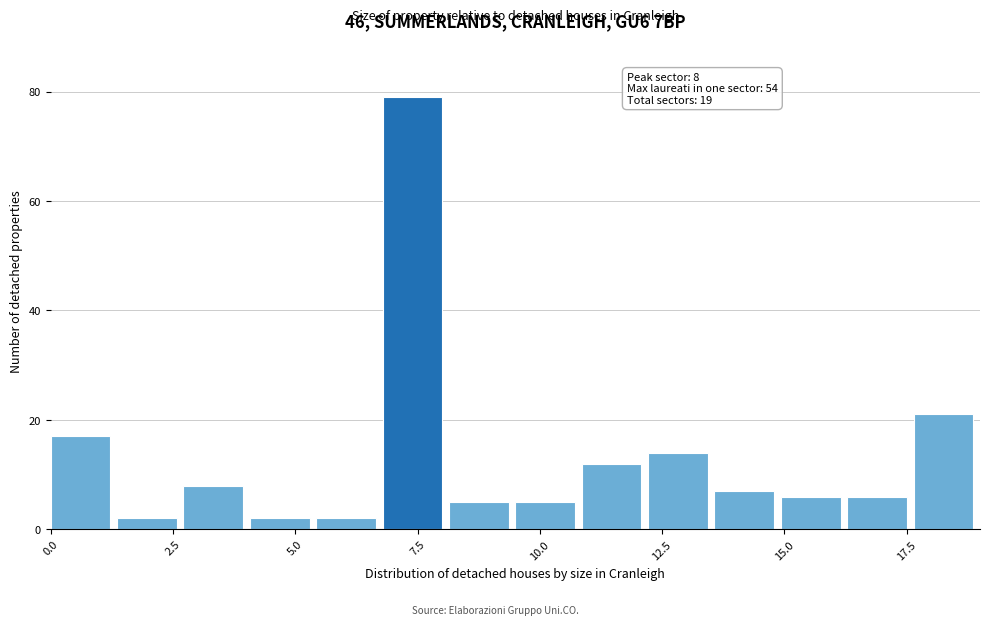

Read against the x-axis, roughly where is the centre of the tallest bar?

7.5